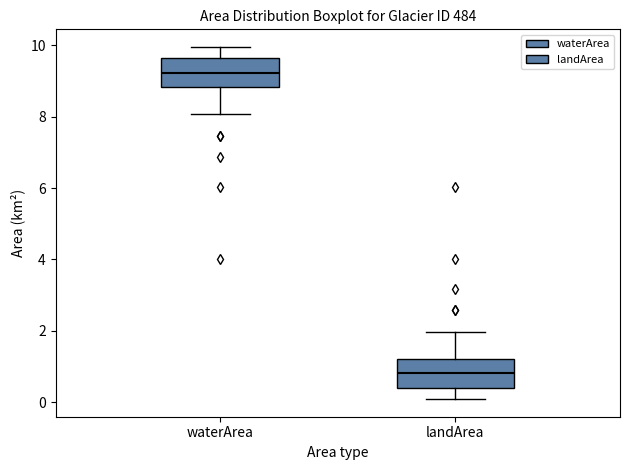

Where is the lower edge of the box for waterArea on the y-axis? The values are not printed on the chart, so give them approximately, as read against the axis.

8.8